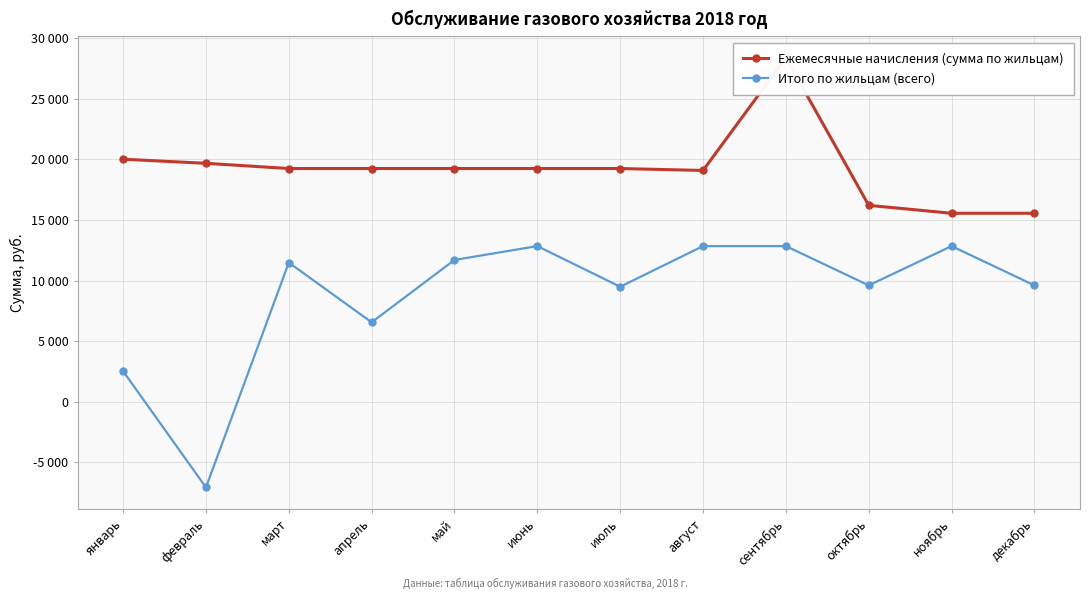

How many distinct data groups are displayed?

2